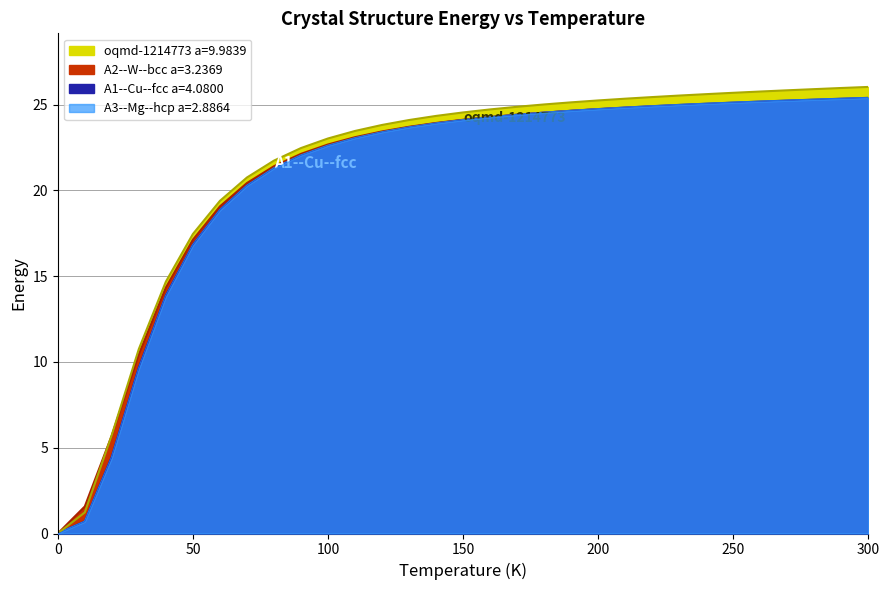

Reading left to right, extract all data points from this chart.

A1--Cu--fcc a=4.0800: 0.0	0.7	4.5	9.7	13.9	16.8	18.9	20.3	21.3	22.0	22.6	23.1	23.4	23.7	23.9	24.1	24.3	24.4	24.5	24.6	24.7	24.8	24.9	25.0	25.1	25.1	25.2	25.2	25.3	25.3	25.4
A2--W--bcc a=3.2369: 0.0	1.6	5.7	10.4	14.3	17.1	19.1	20.4	21.4	22.1	22.7	23.1	23.4	23.7	23.9	24.1	24.3	24.4	24.5	24.6	24.7	24.8	24.9	25.0	25.0	25.1	25.1	25.2	25.2	25.3	25.3
A3--Mg--hcp a=2.8864: 0.0	0.7	4.4	9.6	13.8	16.8	18.8	20.3	21.3	22.0	22.6	23.0	23.4	23.7	23.9	24.1	24.3	24.4	24.5	24.6	24.7	24.8	24.9	25.0	25.0	25.1	25.2	25.2	25.3	25.3	25.4
oqmd-1214773 a=9.9839: 0.0	1.2	5.7	10.8	14.7	17.5	19.4	20.8	21.7	22.5	23.0	23.5	23.8	24.1	24.3	24.5	24.7	24.9	25.0	25.1	25.2	25.3	25.4	25.5	25.6	25.7	25.8	25.8	25.9	26.0	26.0